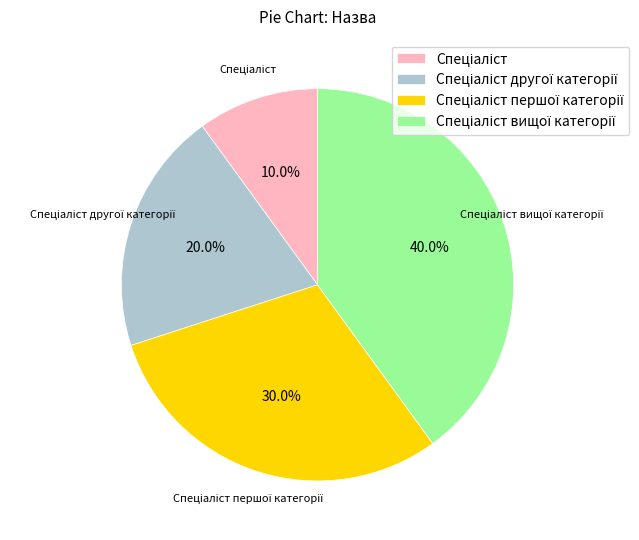

How many segments does this pie chart have?

4